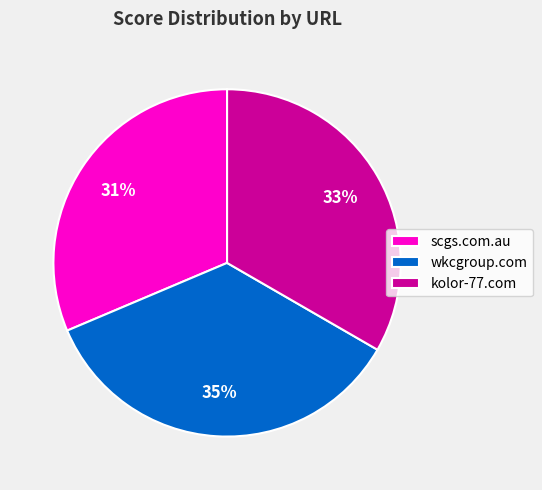

To the nearest percent, what portion does kolor-77.com represent?

33%